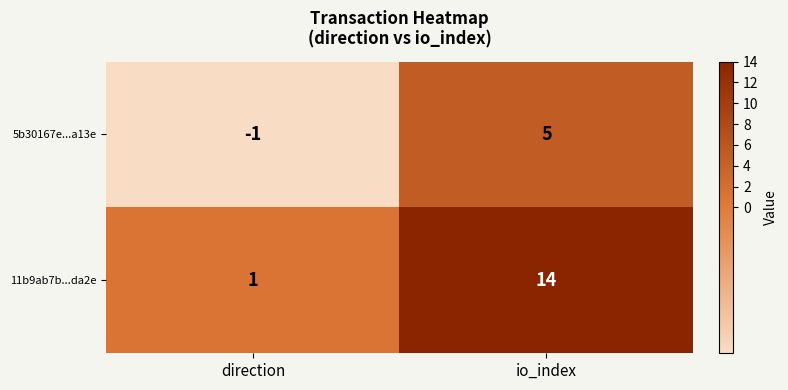

Rank the series by their maximum value, from lowest to highest.

5b30167e...a13e, 11b9ab7b...da2e